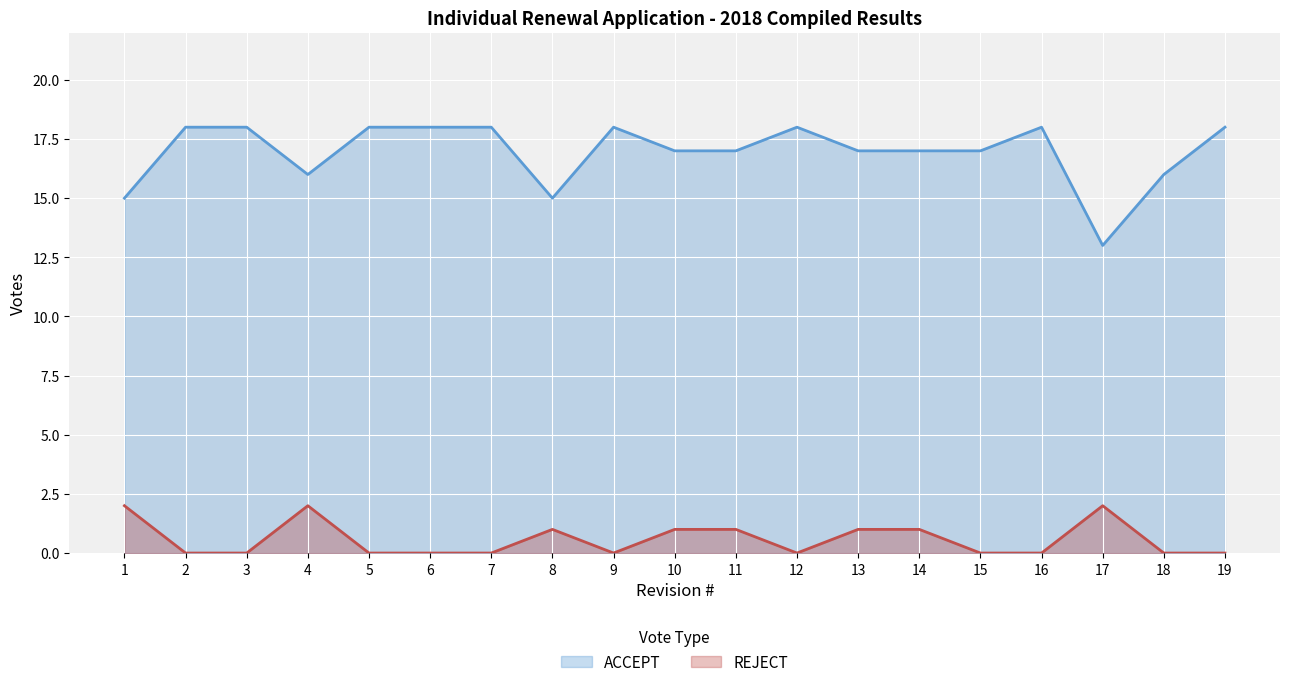

Reading left to right, list all the values displayed in this chart.

ACCEPT: 15	18	18	16	18	18	18	15	18	17	17	18	17	17	17	18	13	16	18
REJECT: 2	0	0	2	0	0	0	1	0	1	1	0	1	1	0	0	2	0	0